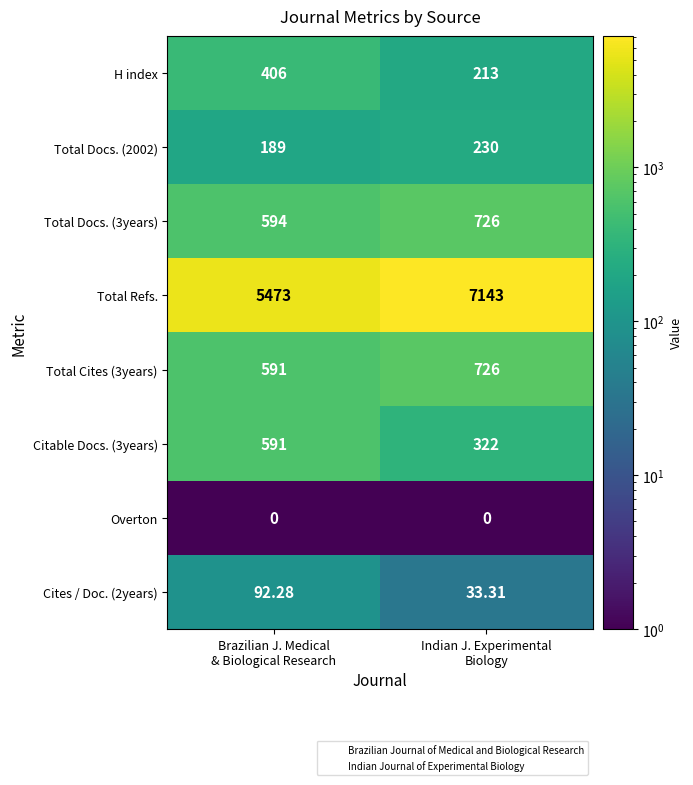

What is the total value across all series at Brazilian J. Medical
& Biological Research?

7936.3